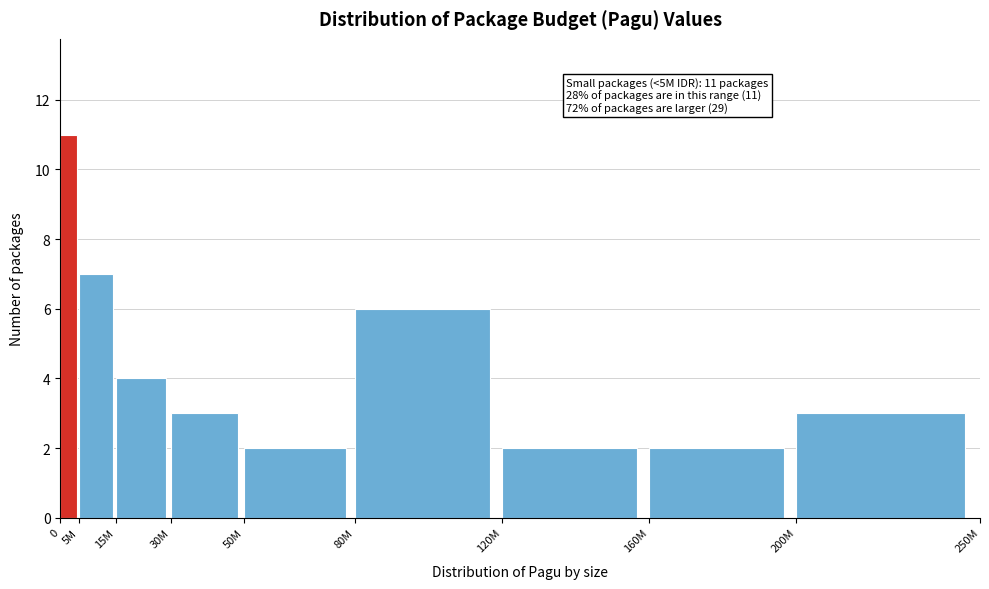

Reading left to right, extract all data points from this chart.

0=11	5M=7	15M=4	30M=3	50M=2	80M=6	120M=2	160M=2	200M=3